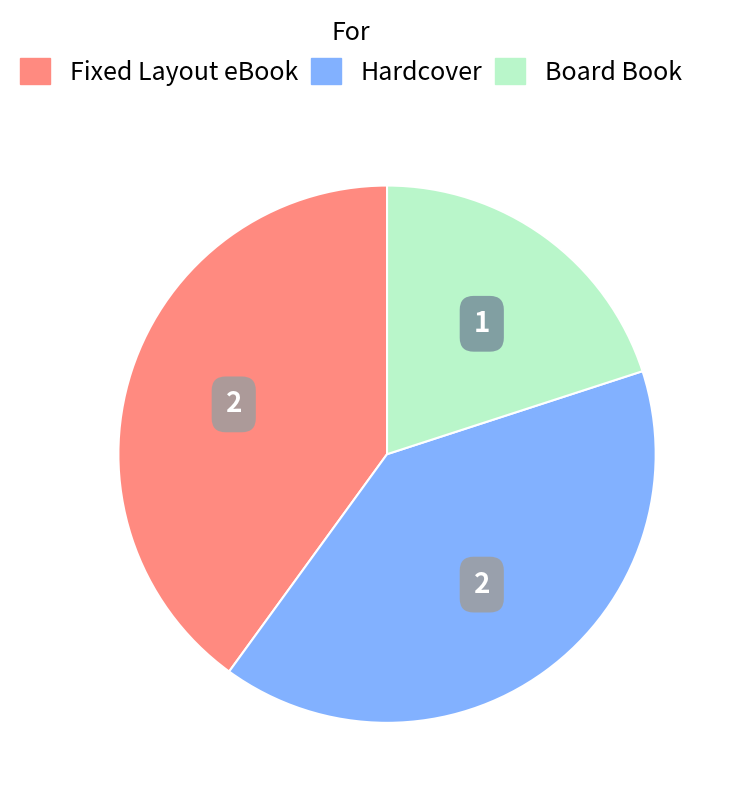

Combined, do Board Book and Fixed Layout eBook account for over 50%?

Yes